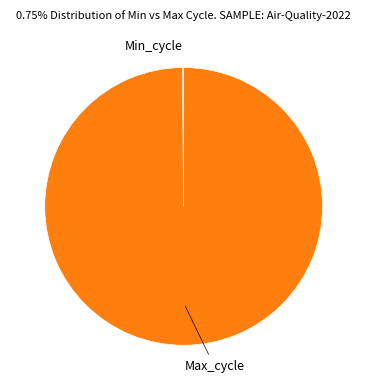

Is there any slice that represents more than half of the pie?

Yes